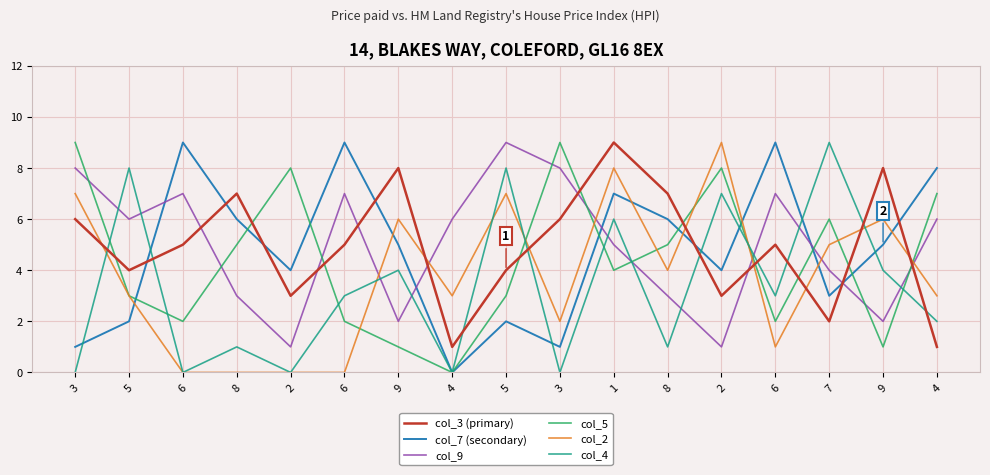

Is this an area chart (filled region under the line)?

No